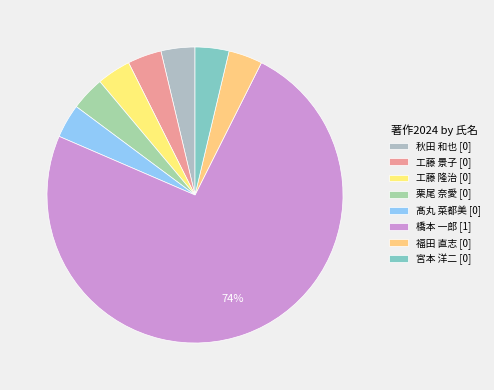

Rank the categories by value from highest to lowest.

橋本 一郎 [1], 秋田 和也 [0], 工藤 景子 [0], 工藤 隆治 [0], 栗尾 奈愛 [0], 髙丸 菜都美 [0], 福田 直志 [0], 宮本 洋二 [0]